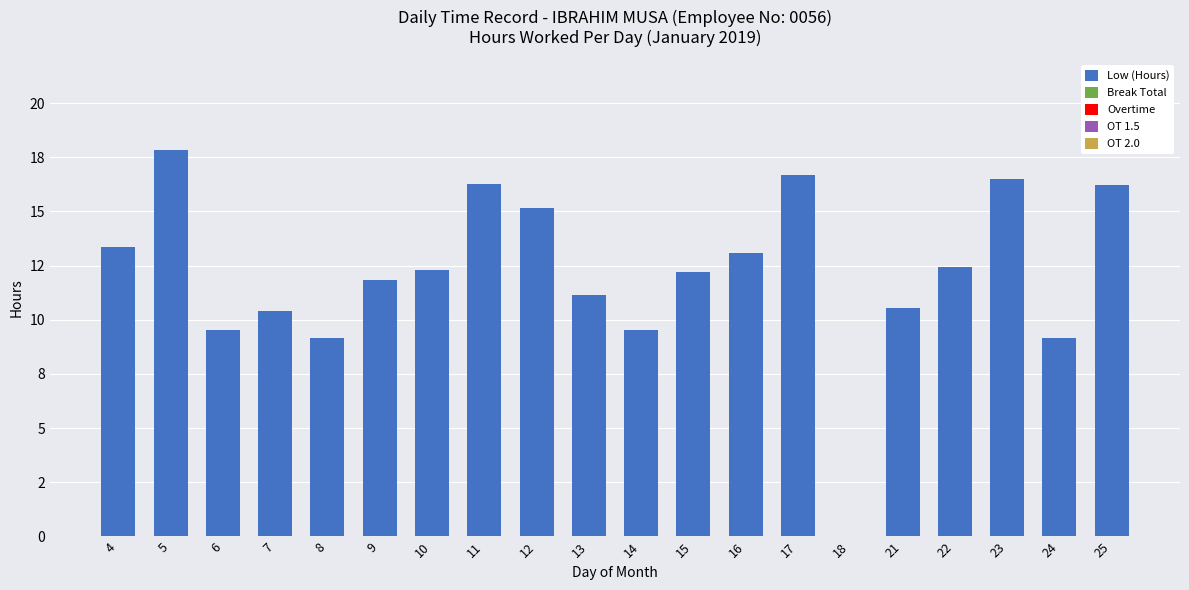

At which category does the chart reach its minimum across all series?

18